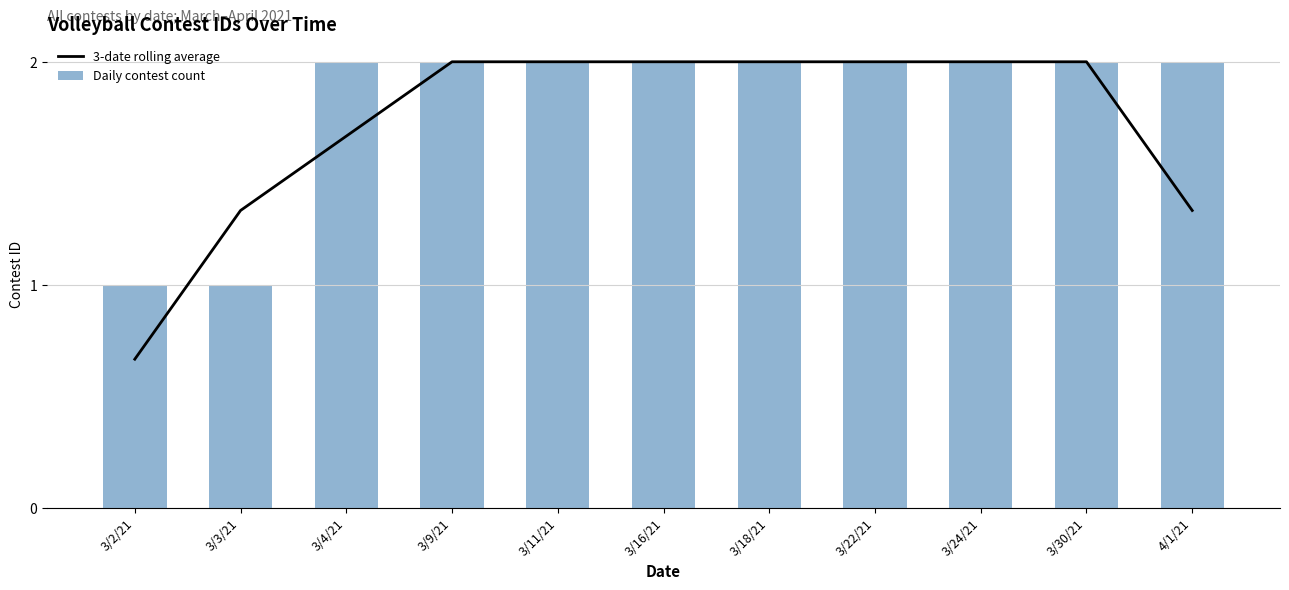

Which category has the highest value in the 3-date rolling average series?

3/9/21